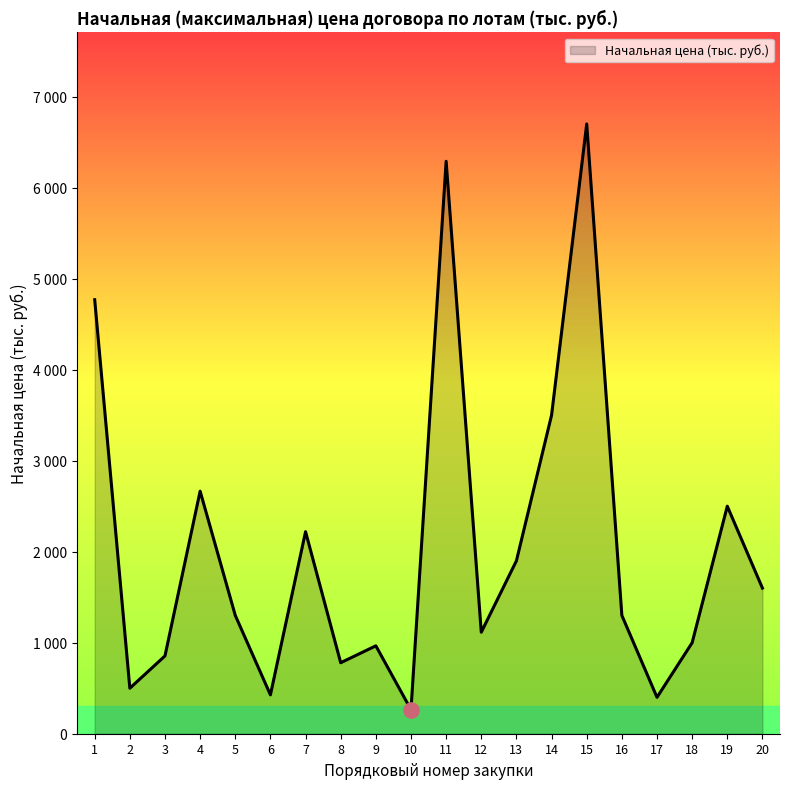

Between 16 and 6, which is larger?

16